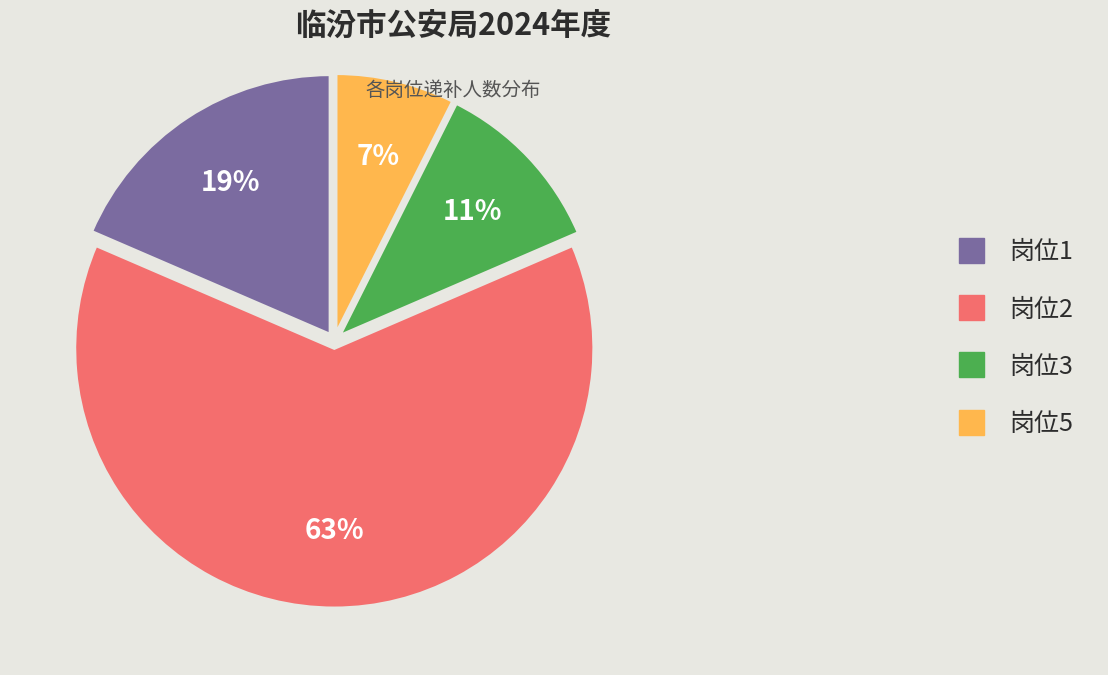

Is 岗位2 the majority of the pie?

Yes